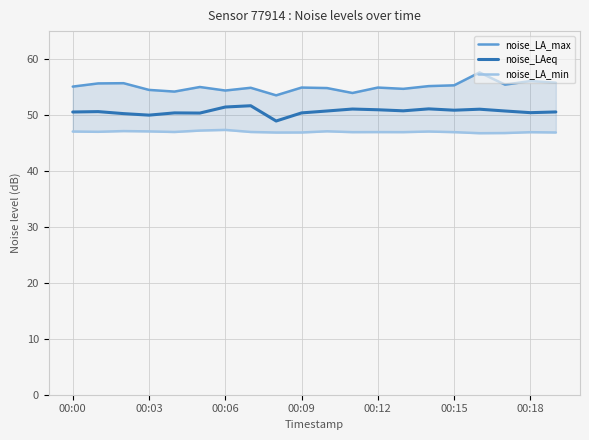

At how many categories does at least one series exceed 54?

18